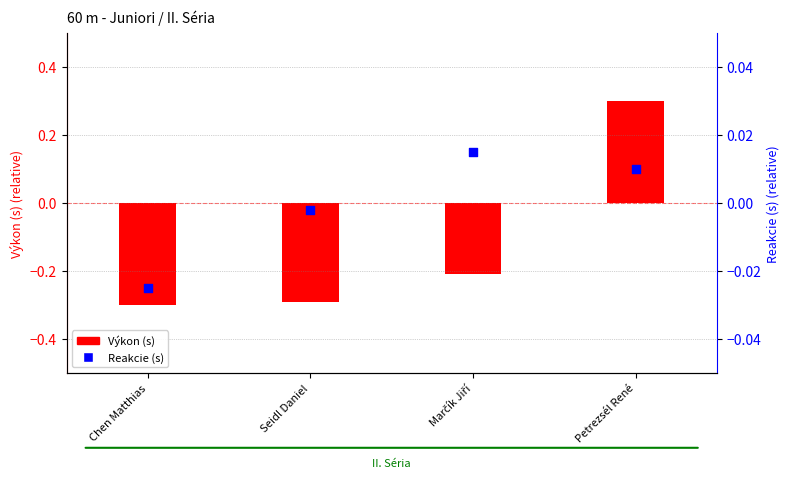

At which category is the sum across all series the highest?

Petrezsél René